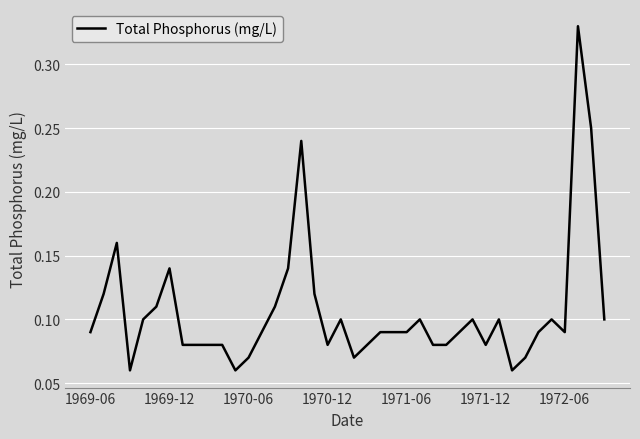

Does the chart have visible grid lines?

Yes